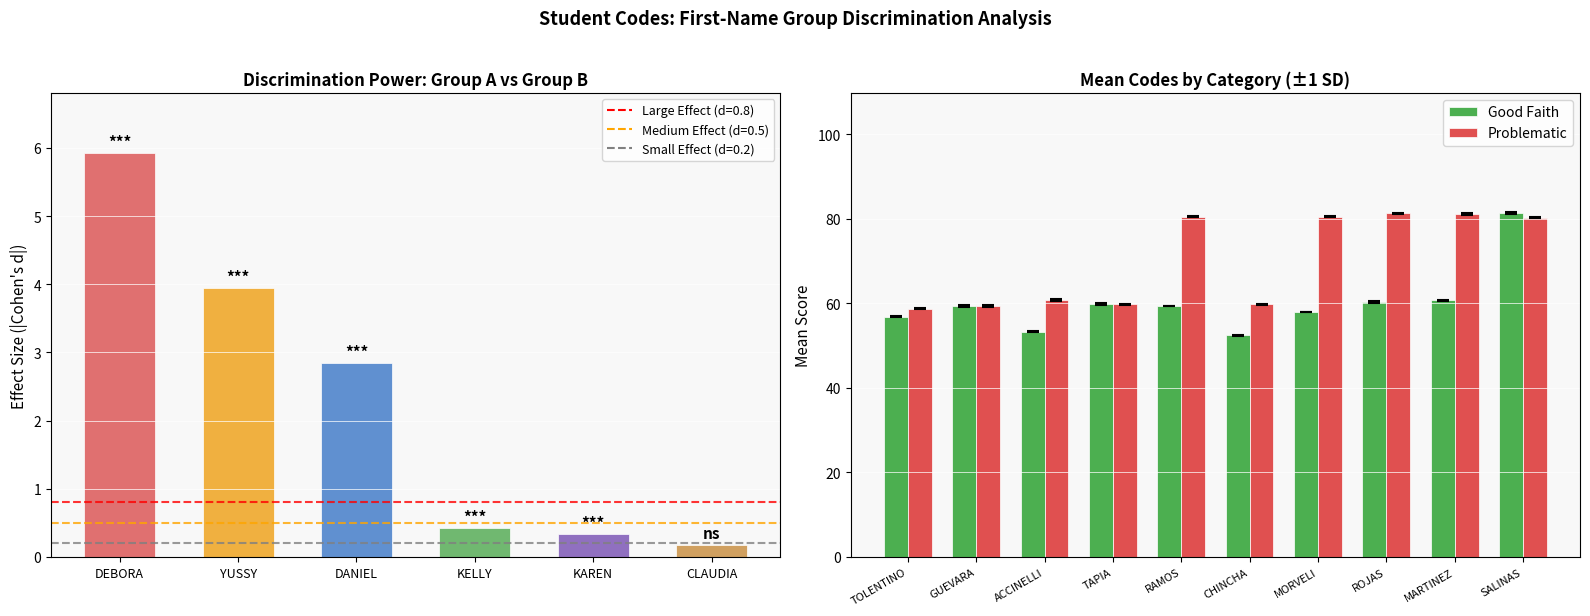

At which category is the sum across all series the highest?

SALINAS